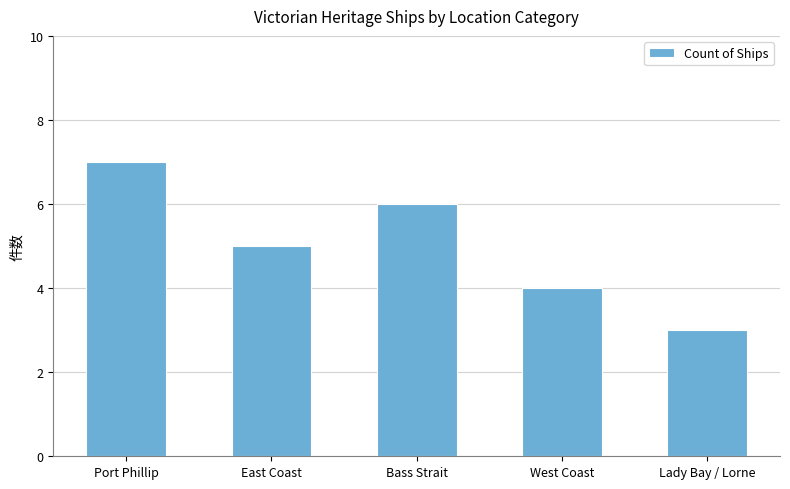

The value at Bass Strait is 11. True or false?

False